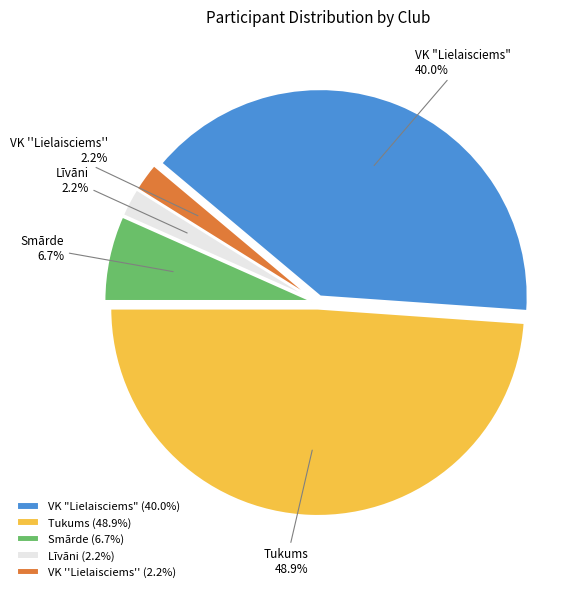

Is the sum of VK "Lielaisciems" and Tukums greater than half?

Yes